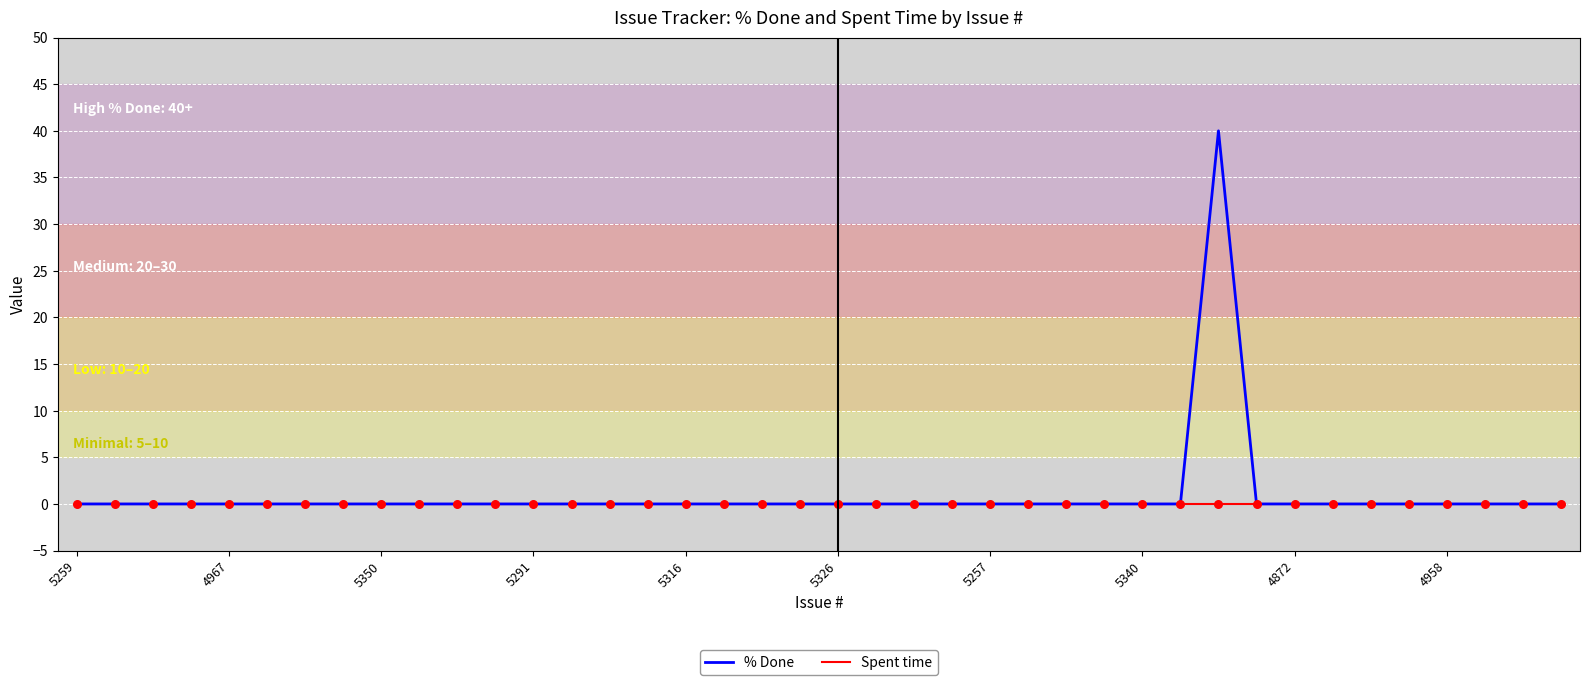

Which series has the widest spread of values?

% Done